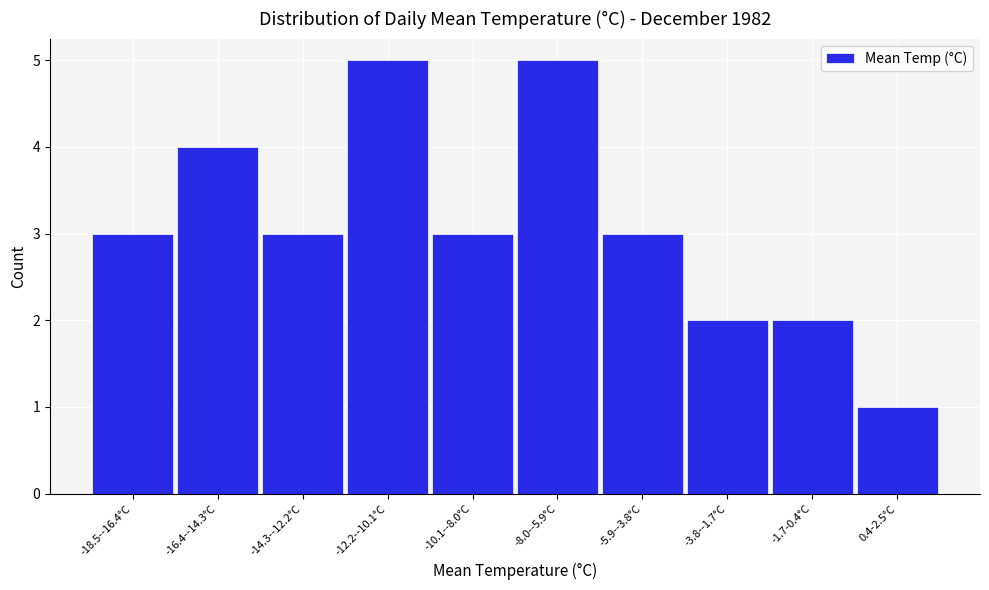

Reading left to right, extract all data points from this chart.

3	4	3	5	3	5	3	2	2	1